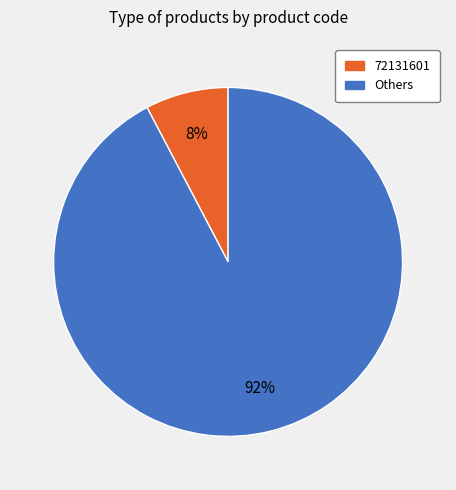

Is there a majority slice in this chart?

Yes